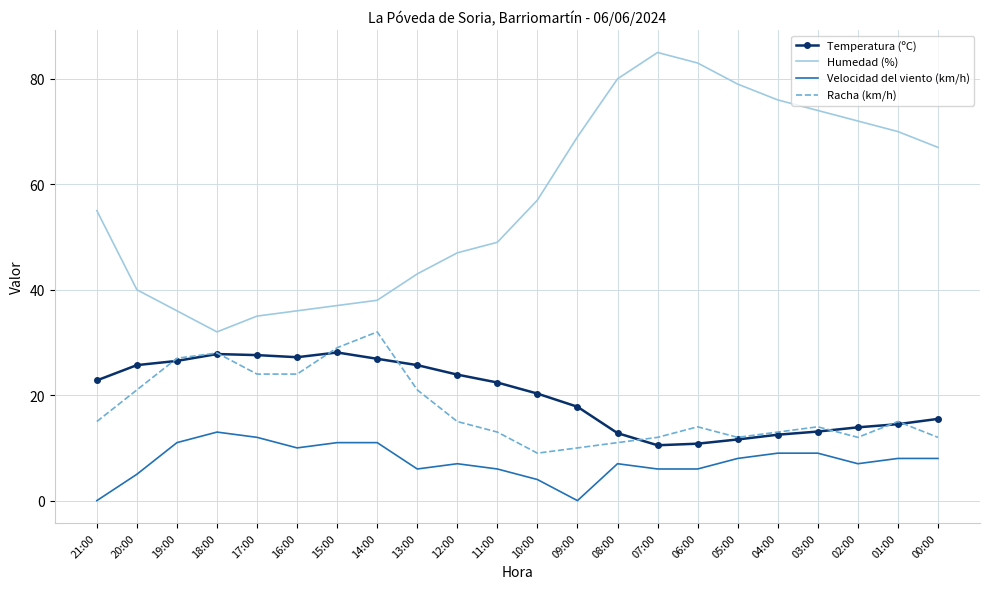

Is it true that Temperatura (ºC) equals 12.5 at 04:00?

True